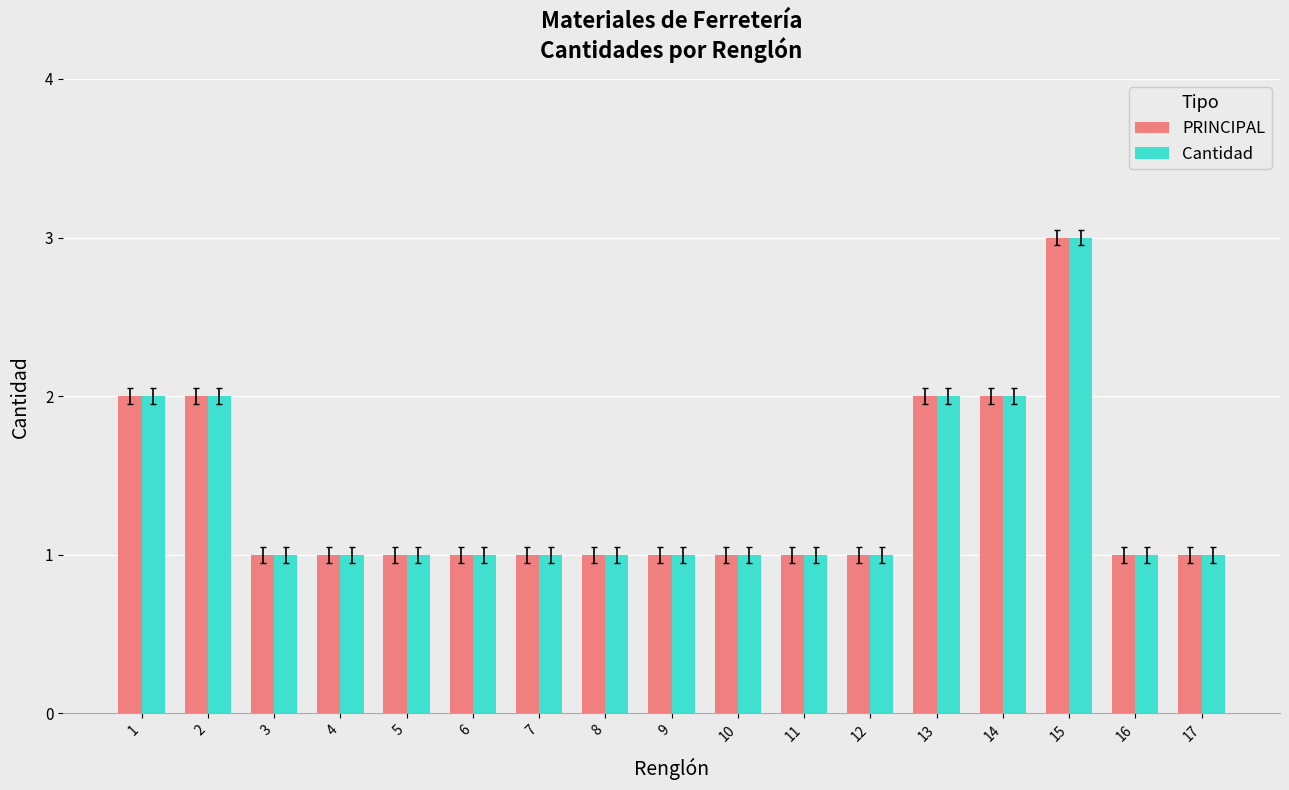

How many series are shown in this chart?

2